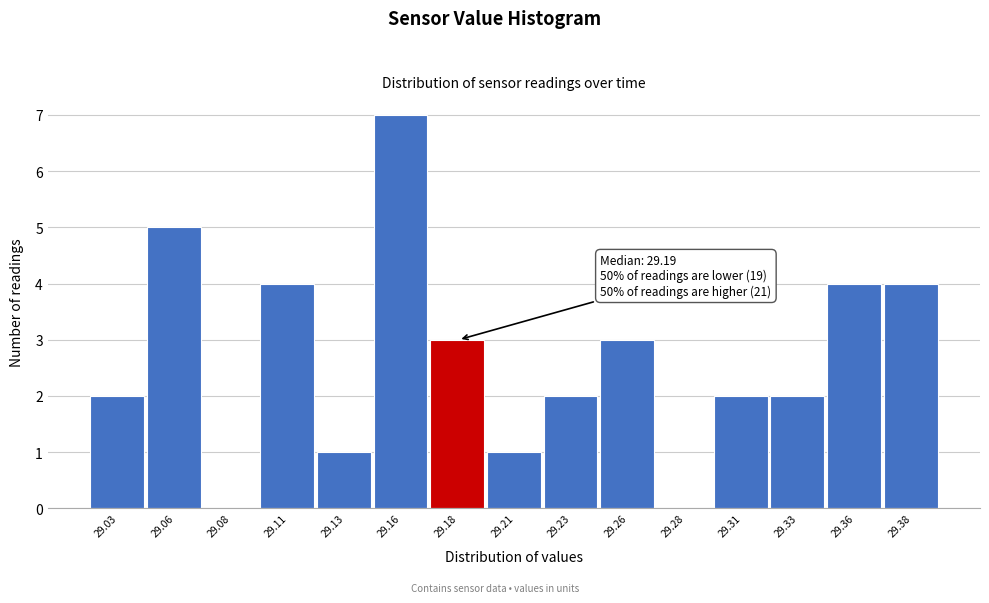

Reading left to right, list all the values displayed in this chart.

29.03=2	29.06=5	29.08=0	29.11=4	29.13=1	29.16=7	29.18=3	29.21=1	29.23=2	29.26=3	29.28=0	29.31=2	29.33=2	29.36=4	29.38=4